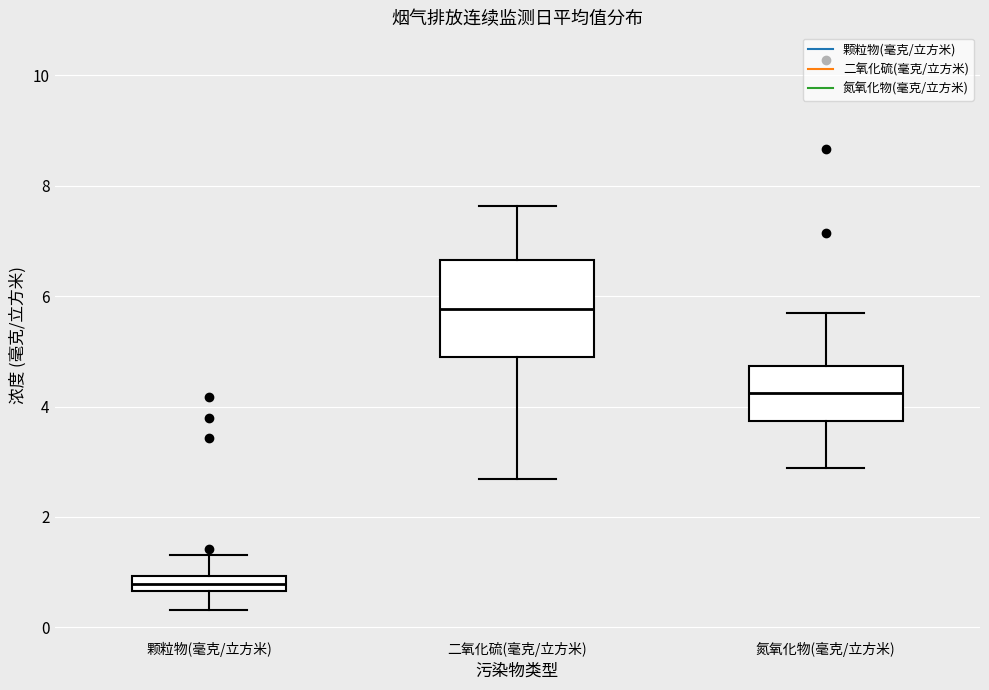

Where is the upper edge of the box for 颗粒物(毫克/立方米) on the y-axis? The values are not printed on the chart, so give them approximately, as read against the axis.

1.0